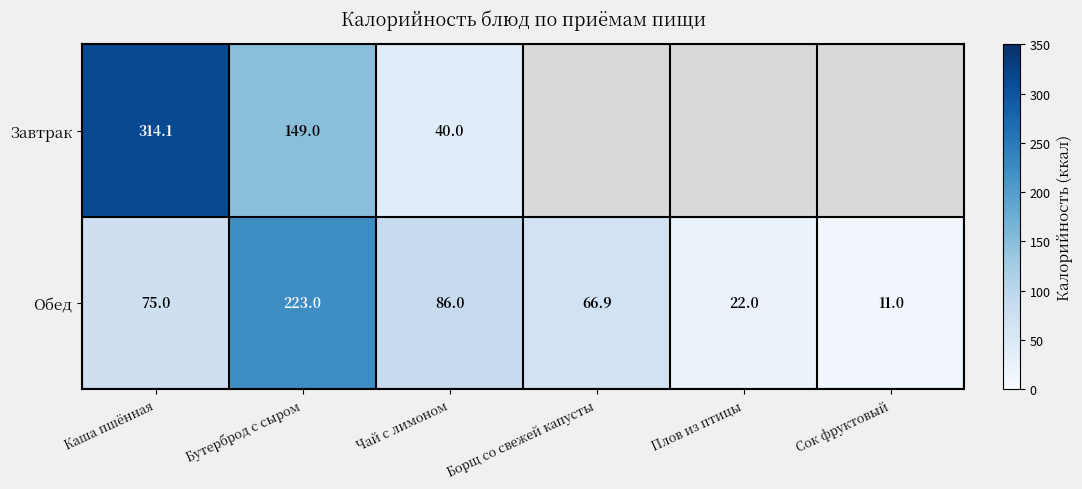

Between Сок фруктовый and Каша пшённая, which is larger?

Каша пшённая